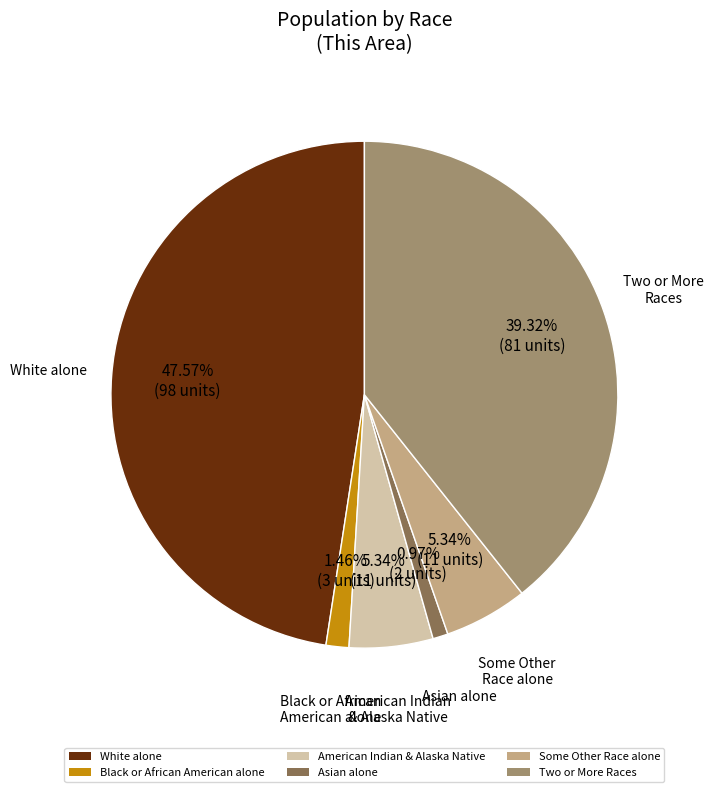

Count the number of slices in the pie.

6